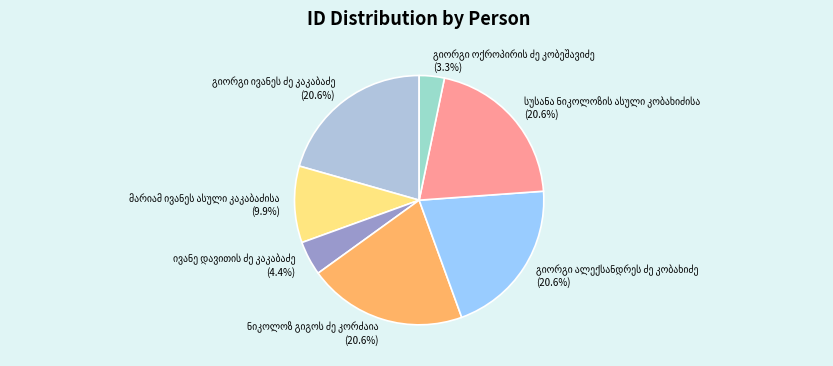

Does any single category account for the majority?

No